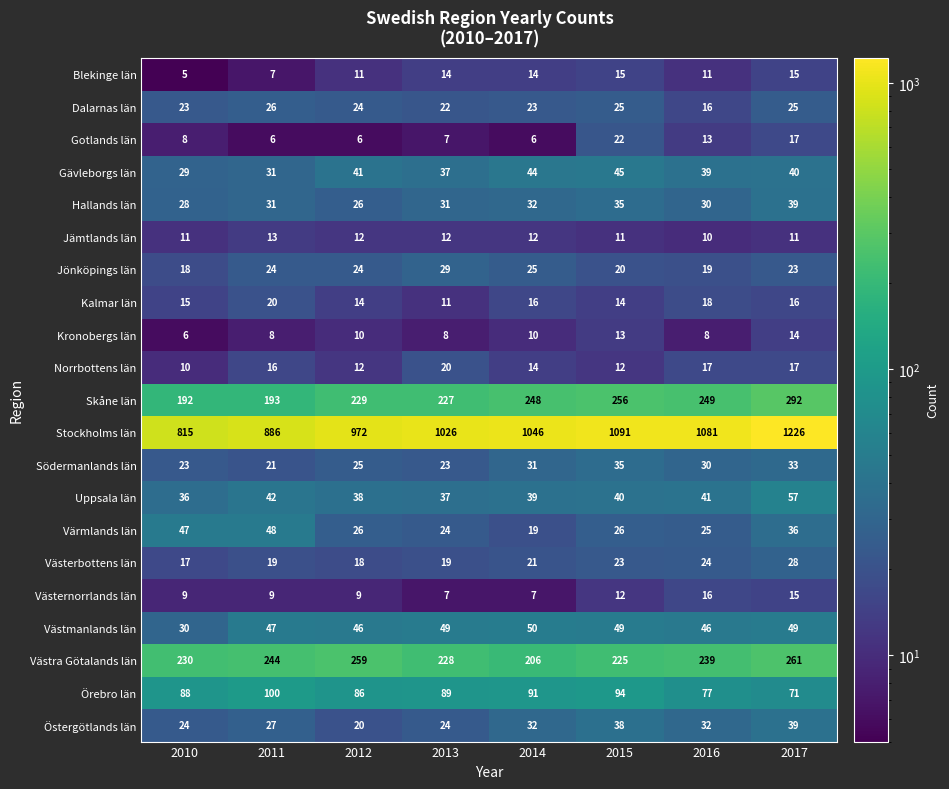

Which series changed the most between 2014 and 2017?

Stockholms län